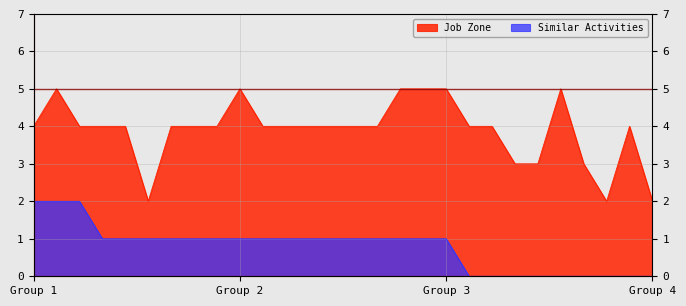

At how many categories does at least one series exceed 2?

25